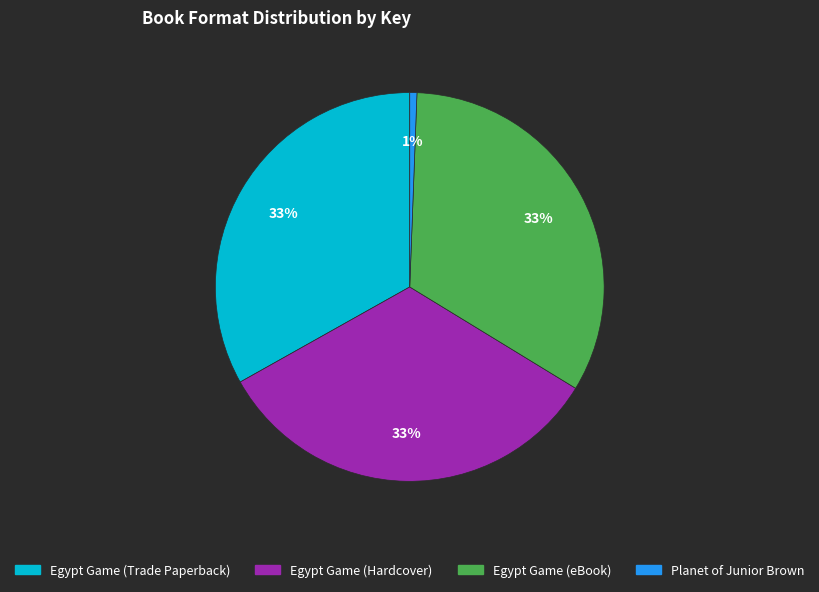

Is the sum of Egypt Game (Hardcover) and Egypt Game (Trade Paperback) greater than half?

Yes